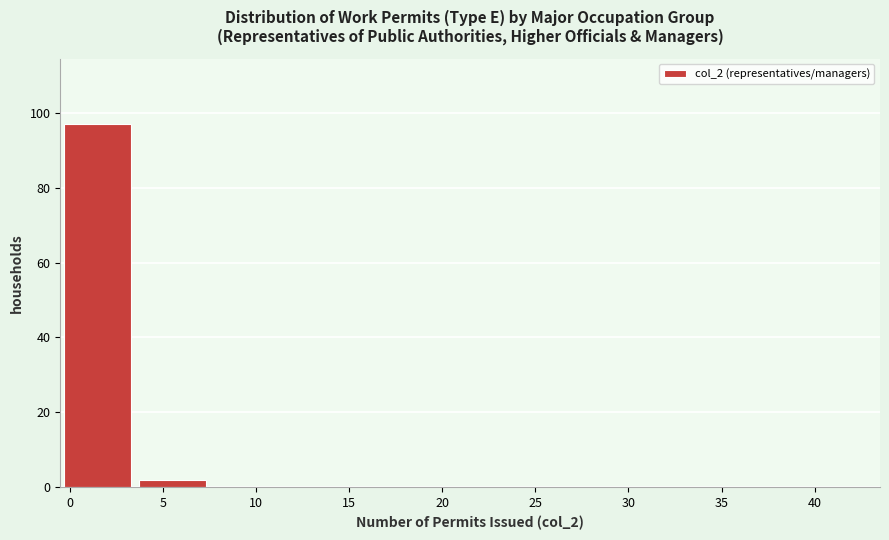

Which range on the x-axis has the tallest bar?

-0.5 to 3.5